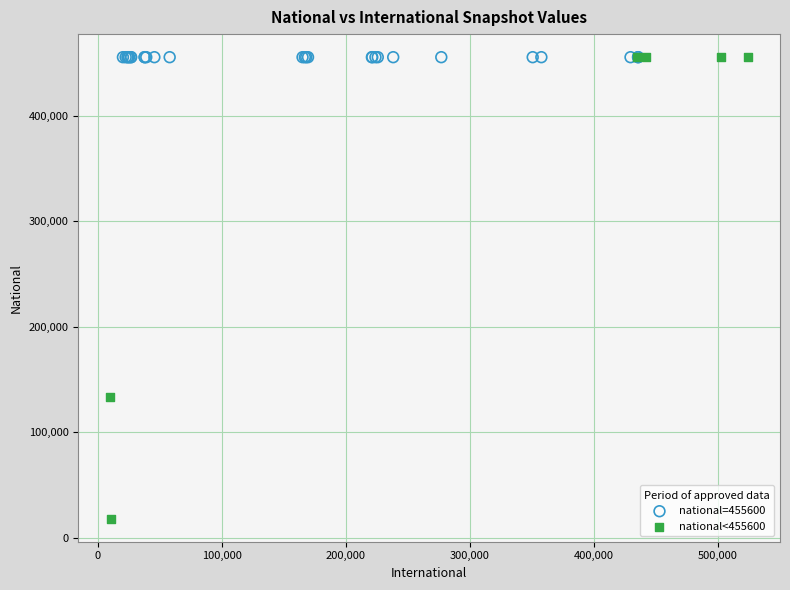

Which series reaches the minimum Y coordinate?

national<455600